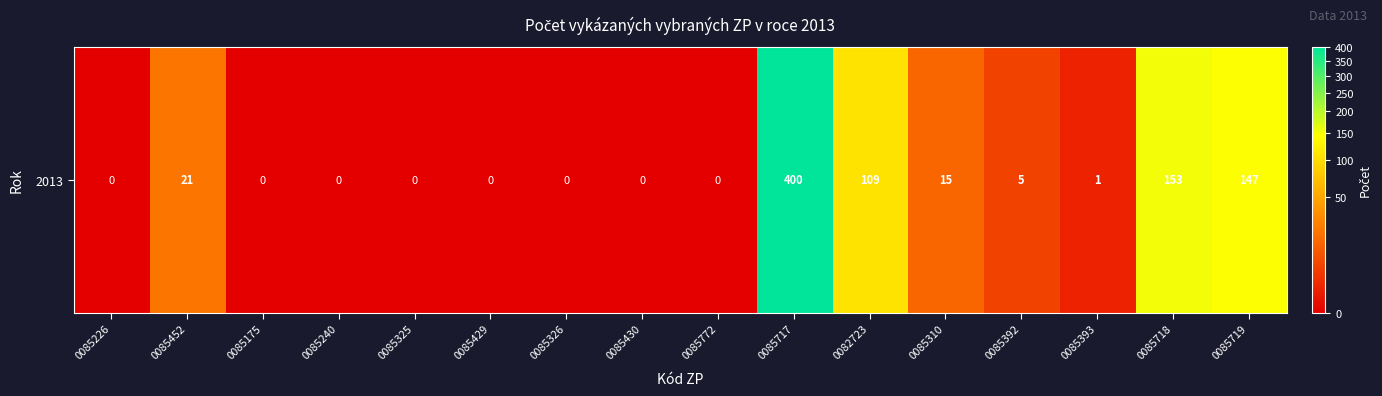

At which label is the value closest to 200?

0085718